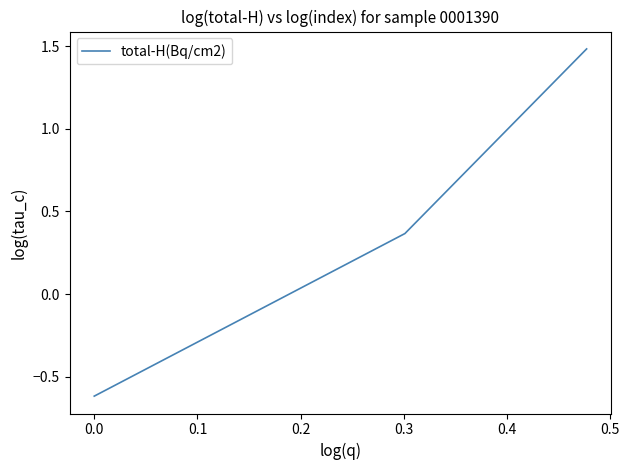

What is the maximum value shown in the chart?

1.5